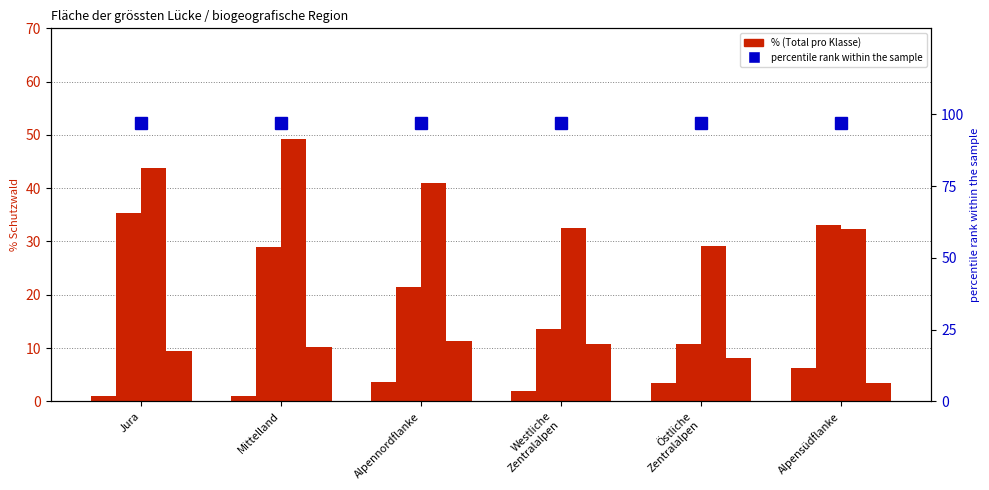

Reading right to left, what are all the values shown in this chart?

keine Angabe: Alpensüdflanke=6.2	Östliche
Zentralalpen=3.5	Westliche
Zentralalpen=1.9	Alpennordflanke=3.6	Mittelland=1.0	Jura=1.0
keine Lücke
(<100 m²): Alpensüdflanke=33.0	Östliche
Zentralalpen=10.8	Westliche
Zentralalpen=13.6	Alpennordflanke=21.4	Mittelland=29.0	Jura=35.4
kleine Lücke
(100–500 m²): Alpensüdflanke=32.4	Östliche
Zentralalpen=29.1	Westliche
Zentralalpen=32.6	Alpennordflanke=41.0	Mittelland=49.3	Jura=43.7
mittlere Lücke
(500–1000 m²): Alpensüdflanke=3.4	Östliche
Zentralalpen=8.1	Westliche
Zentralalpen=10.7	Alpennordflanke=11.4	Mittelland=10.2	Jura=9.5
percentile rank within the sample: Alpensüdflanke=97.0	Östliche
Zentralalpen=97.0	Westliche
Zentralalpen=97.0	Alpennordflanke=97.0	Mittelland=97.0	Jura=97.0